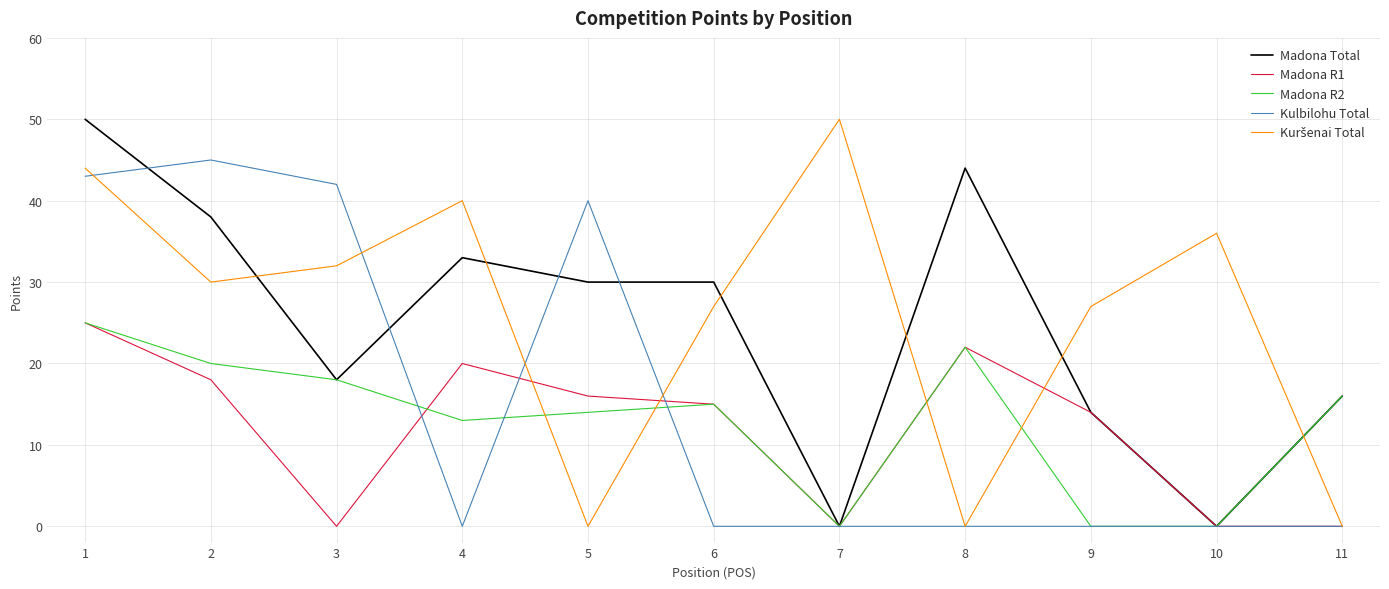

What is the highest value of the Kulbilohu Total series?

45